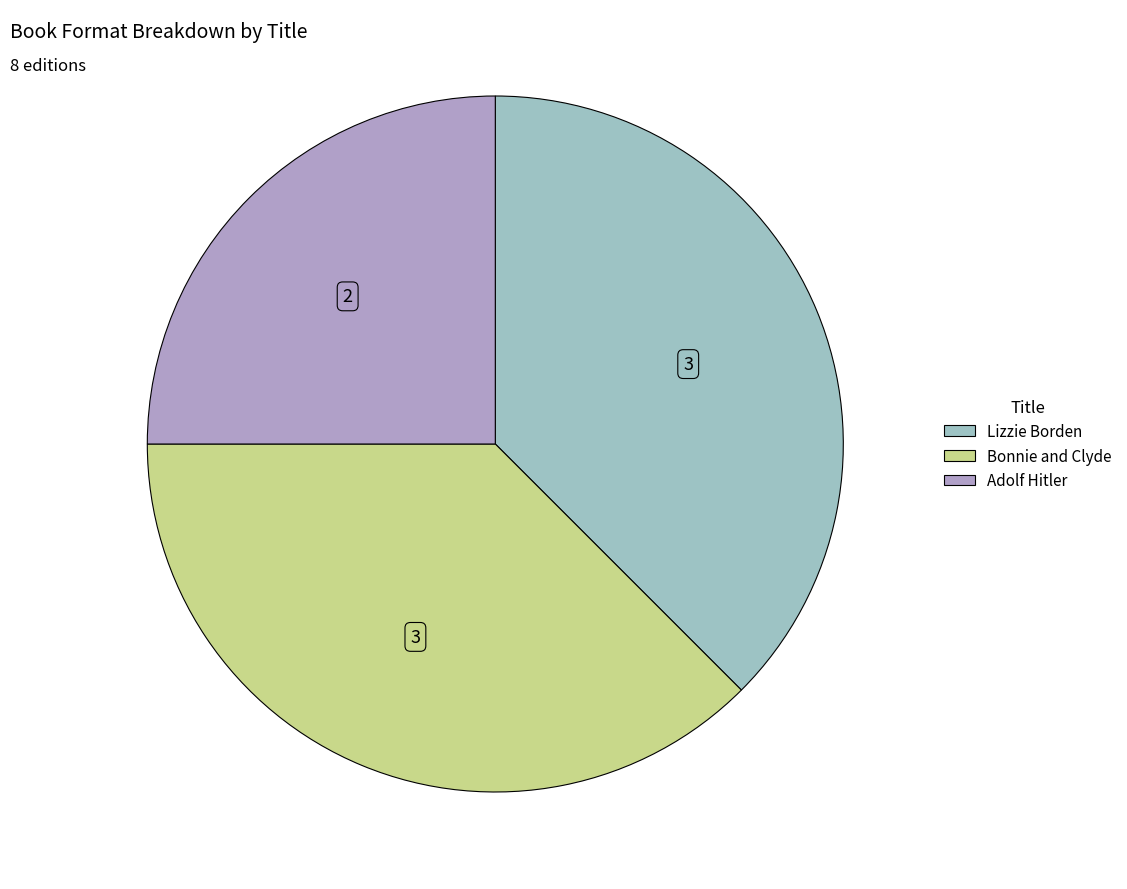

What is the smallest slice in the pie chart?

Adolf Hitler